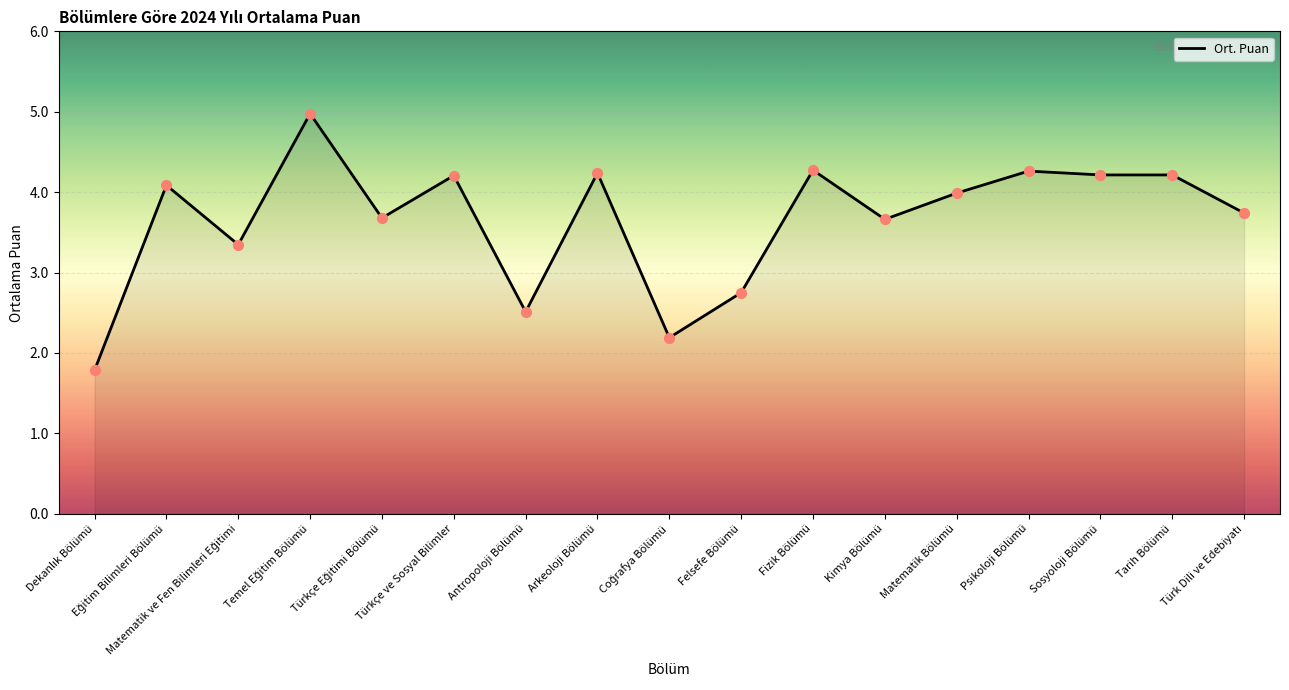

What is the ratio of the value at Felsefe Bölümü to the value at Matematik Bölümü?

0.7